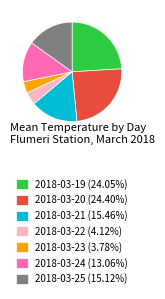

True or false: 2018-03-25 accounts for 15% of the total.

True